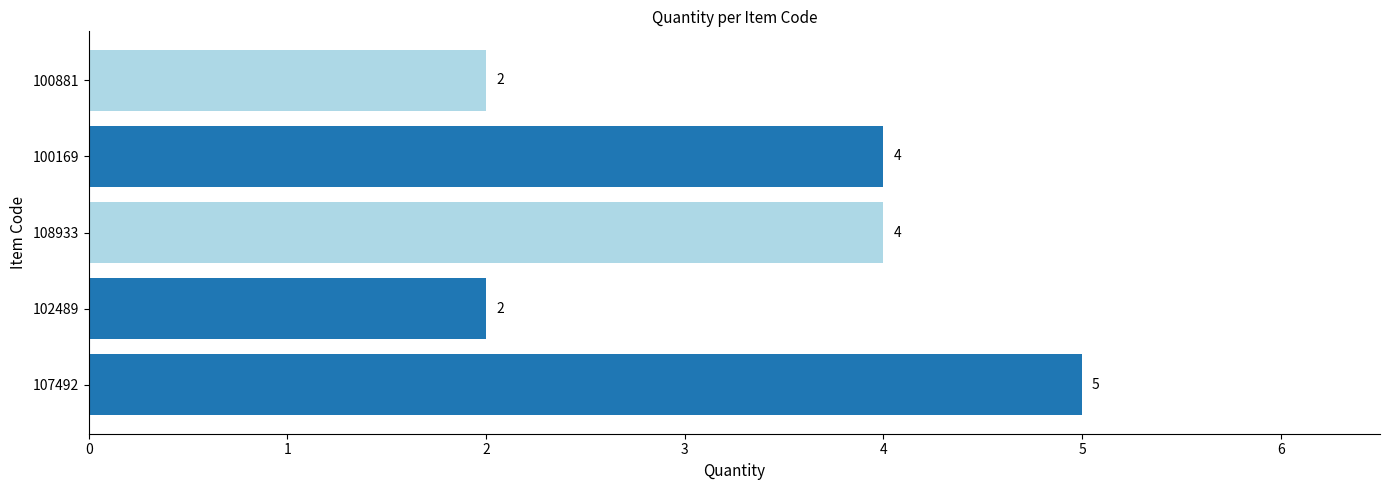

What is the maximum value shown in the chart?

5